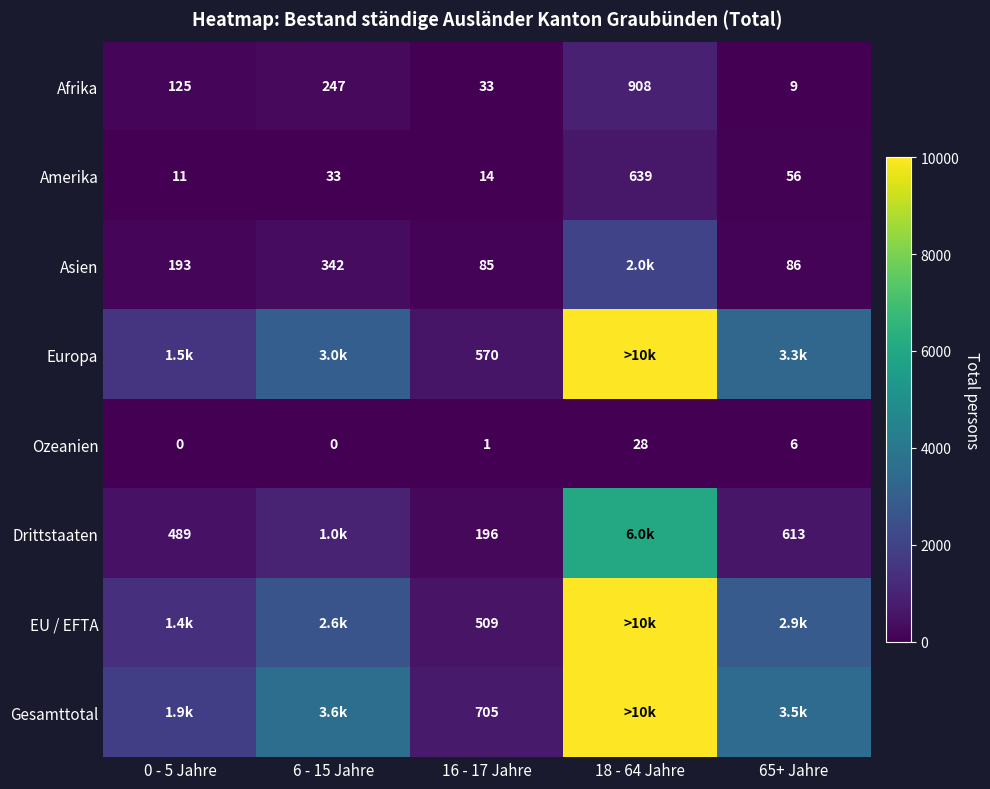

What is the sum of the Ozeanien values at 6 - 15 Jahre and 16 - 17 Jahre?

1